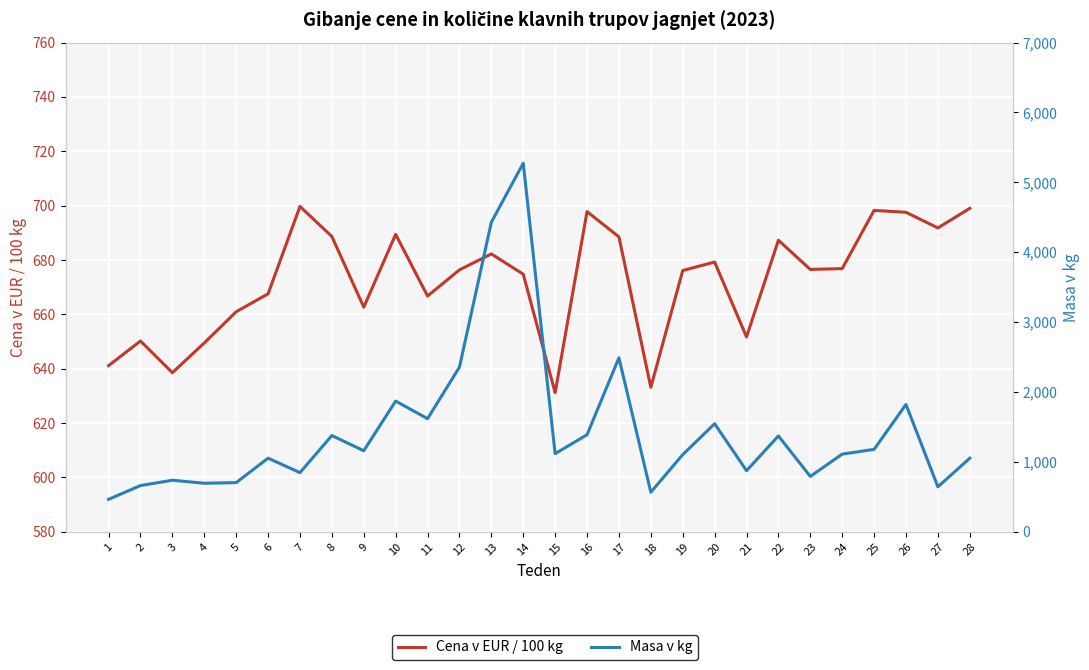

At 3, list the series in order from largest to smallest.

Masa v kg, Cena v EUR / 100 kg